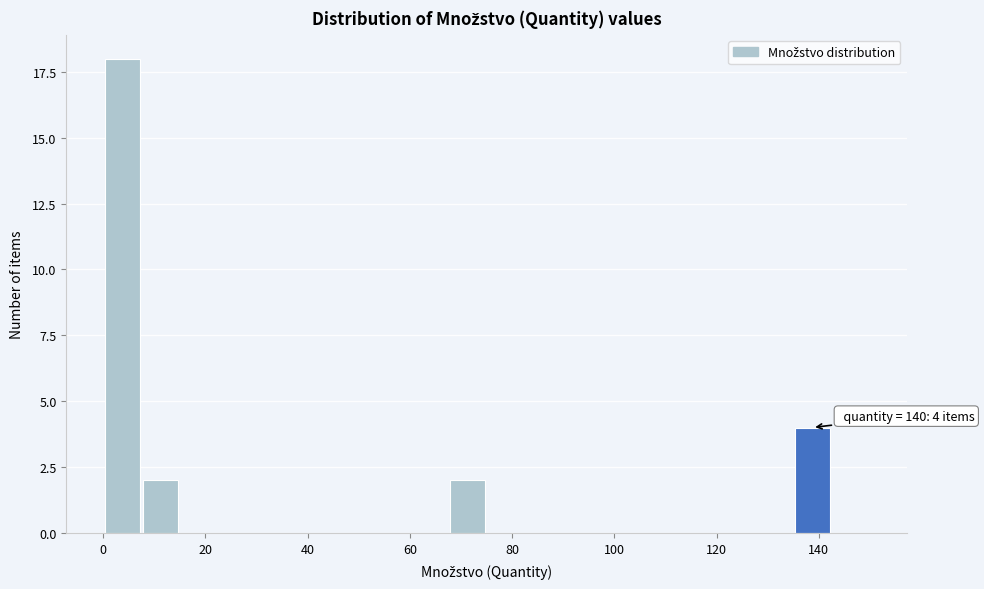

Around what value on the x-axis is the tallest bar? Give the approximate position of its centre, as read against the axis.

4